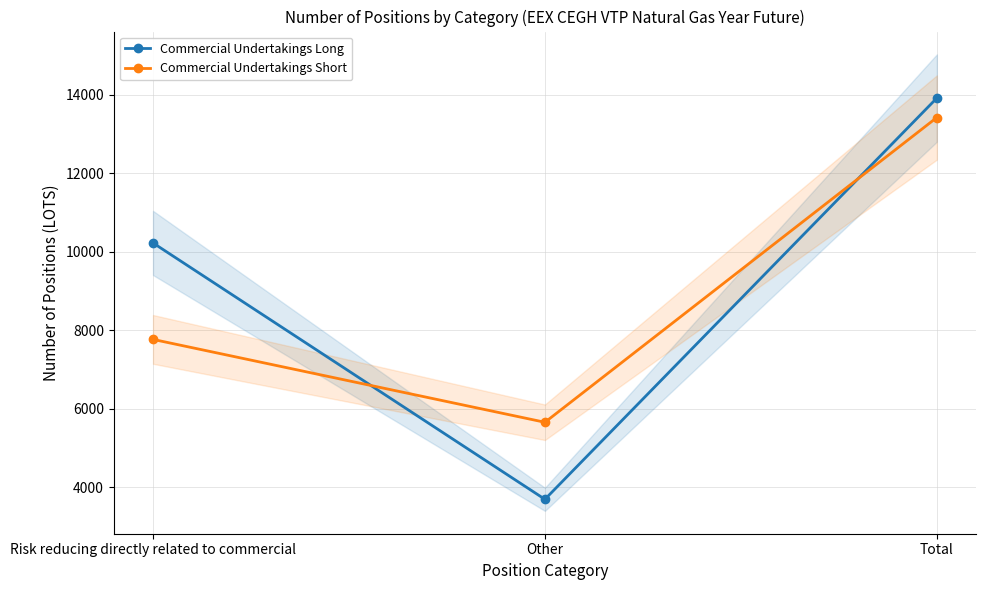

List the series in order of their overall mean, lowest first.

Commercial Undertakings Short, Commercial Undertakings Long